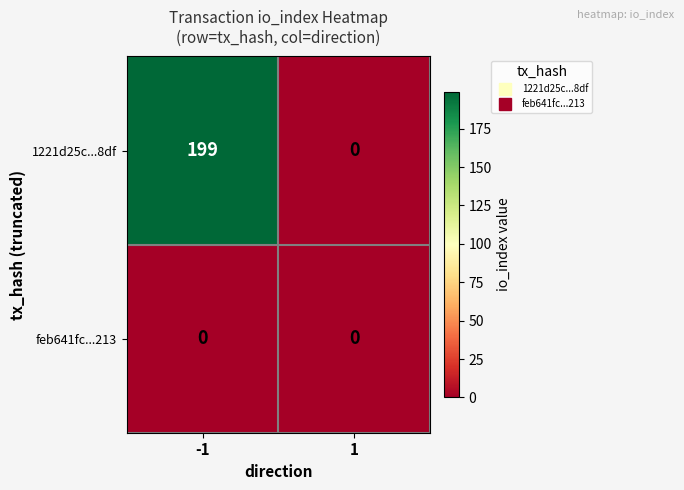

The value of feb641fc...213 at -1 is 0. True or false?

True